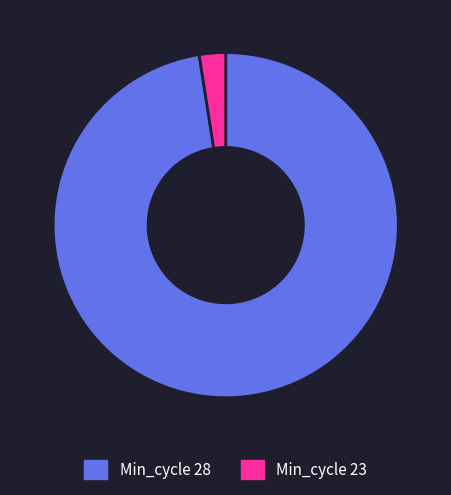

Does any single category account for the majority?

Yes